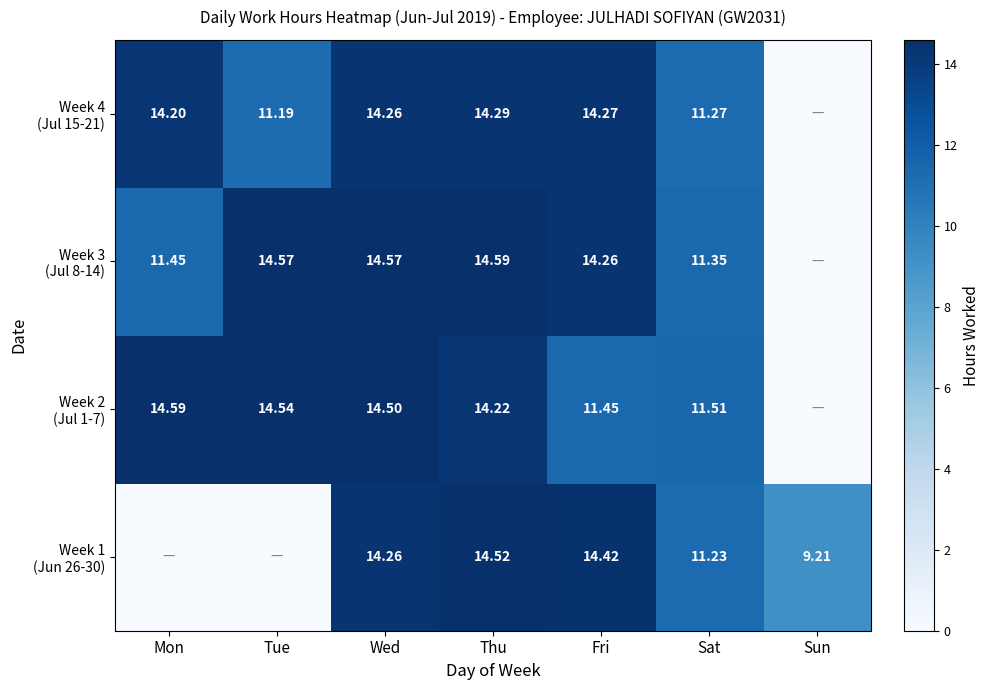

The value of Week 3 (Jul 8-14) at Wed is 14.6. True or false?

True